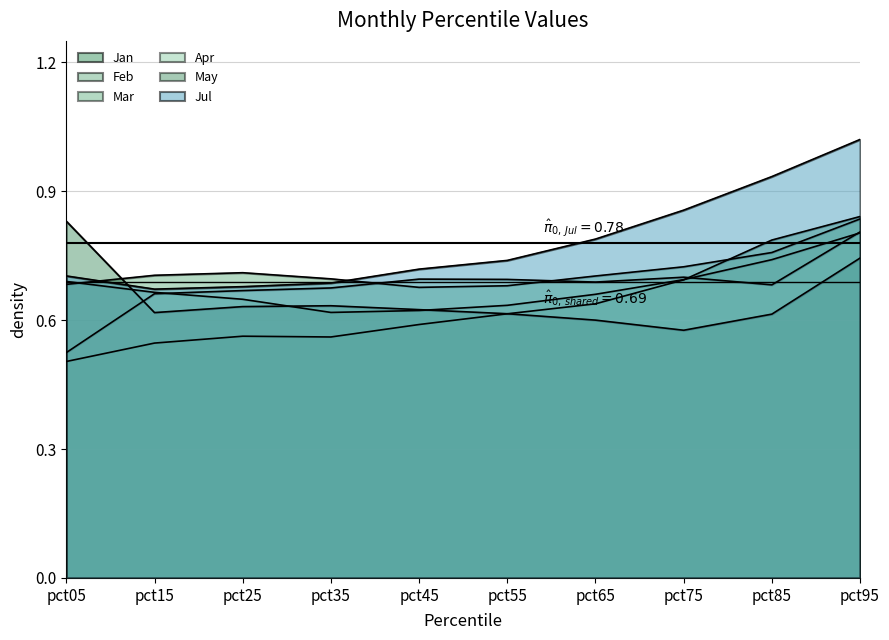

What are all the series names shown in the legend?

Jan, Feb, Mar, Apr, May, Jul